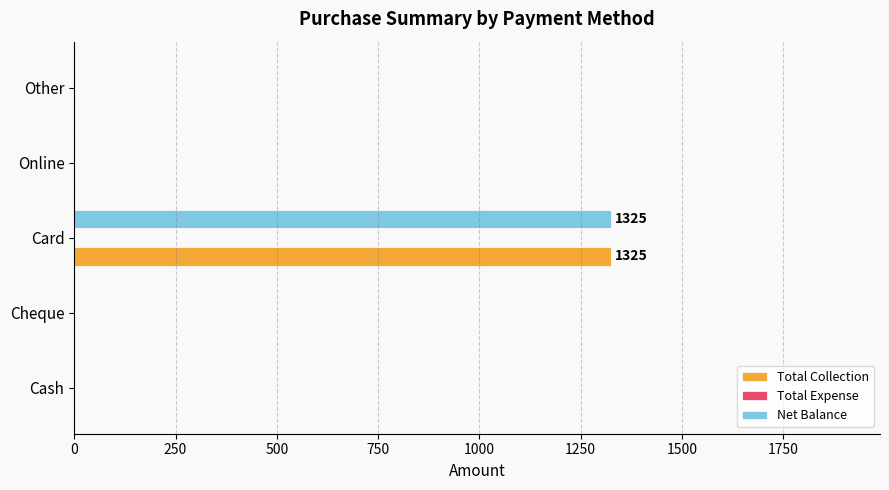

The value of Total Collection at Cash is -867. True or false?

False